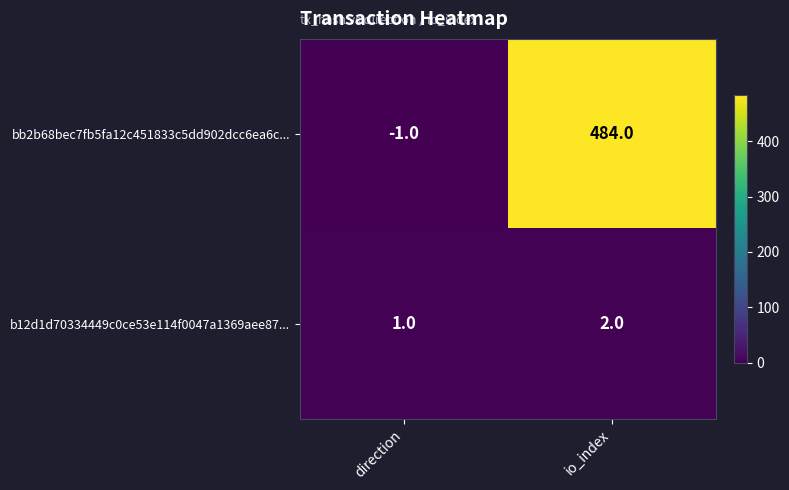

What is the total value across all series at io_index?

486